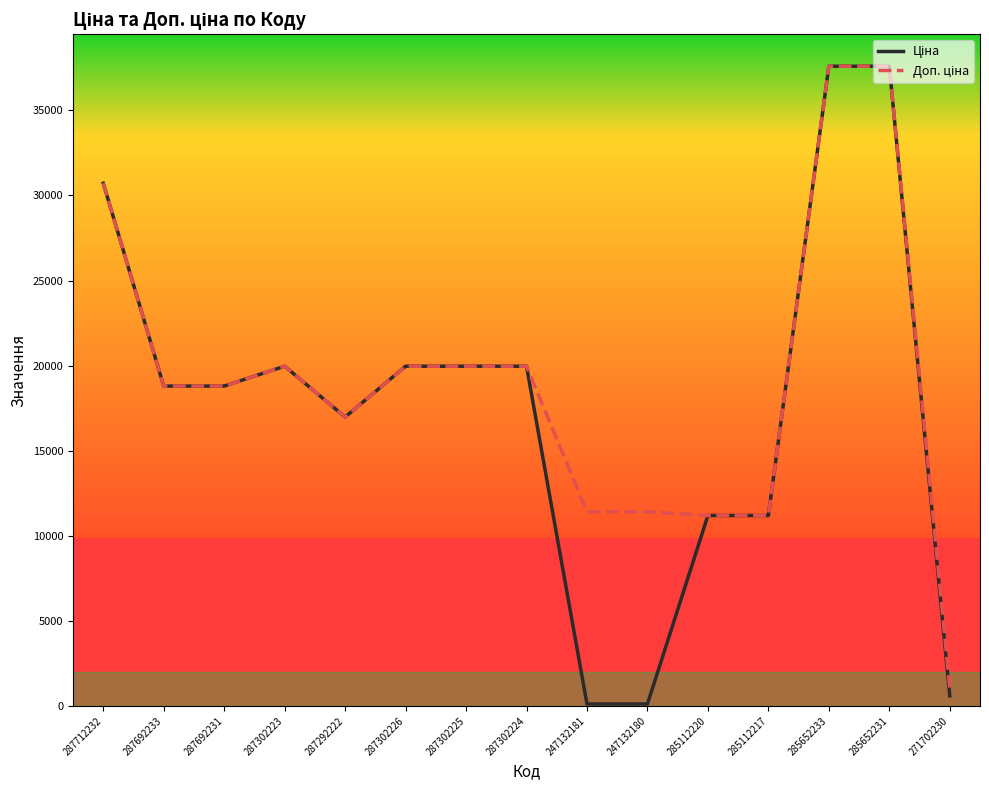

What is the maximum value shown in the chart?

37593.6